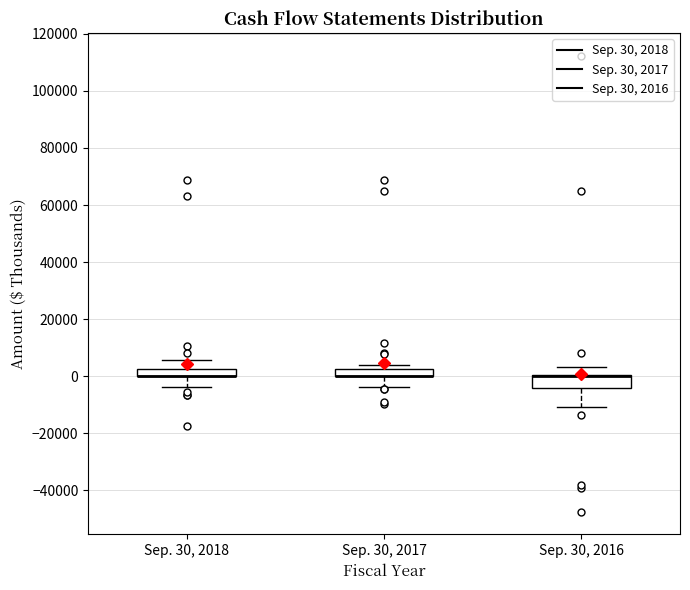

Where is the lower edge of the box for Sep. 30, 2017 on the y-axis? The values are not printed on the chart, so give them approximately, as read against the axis.

0